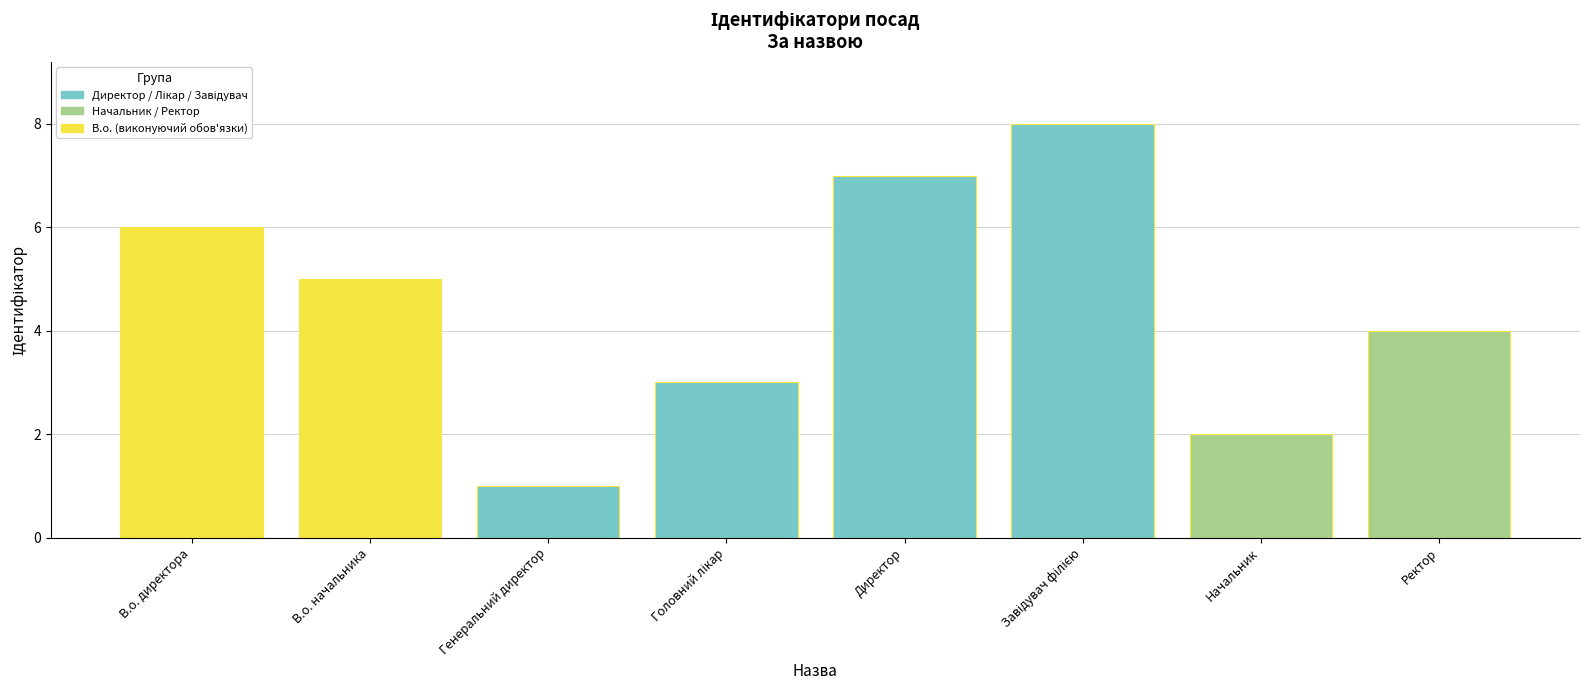

What is the sum of all values?

36